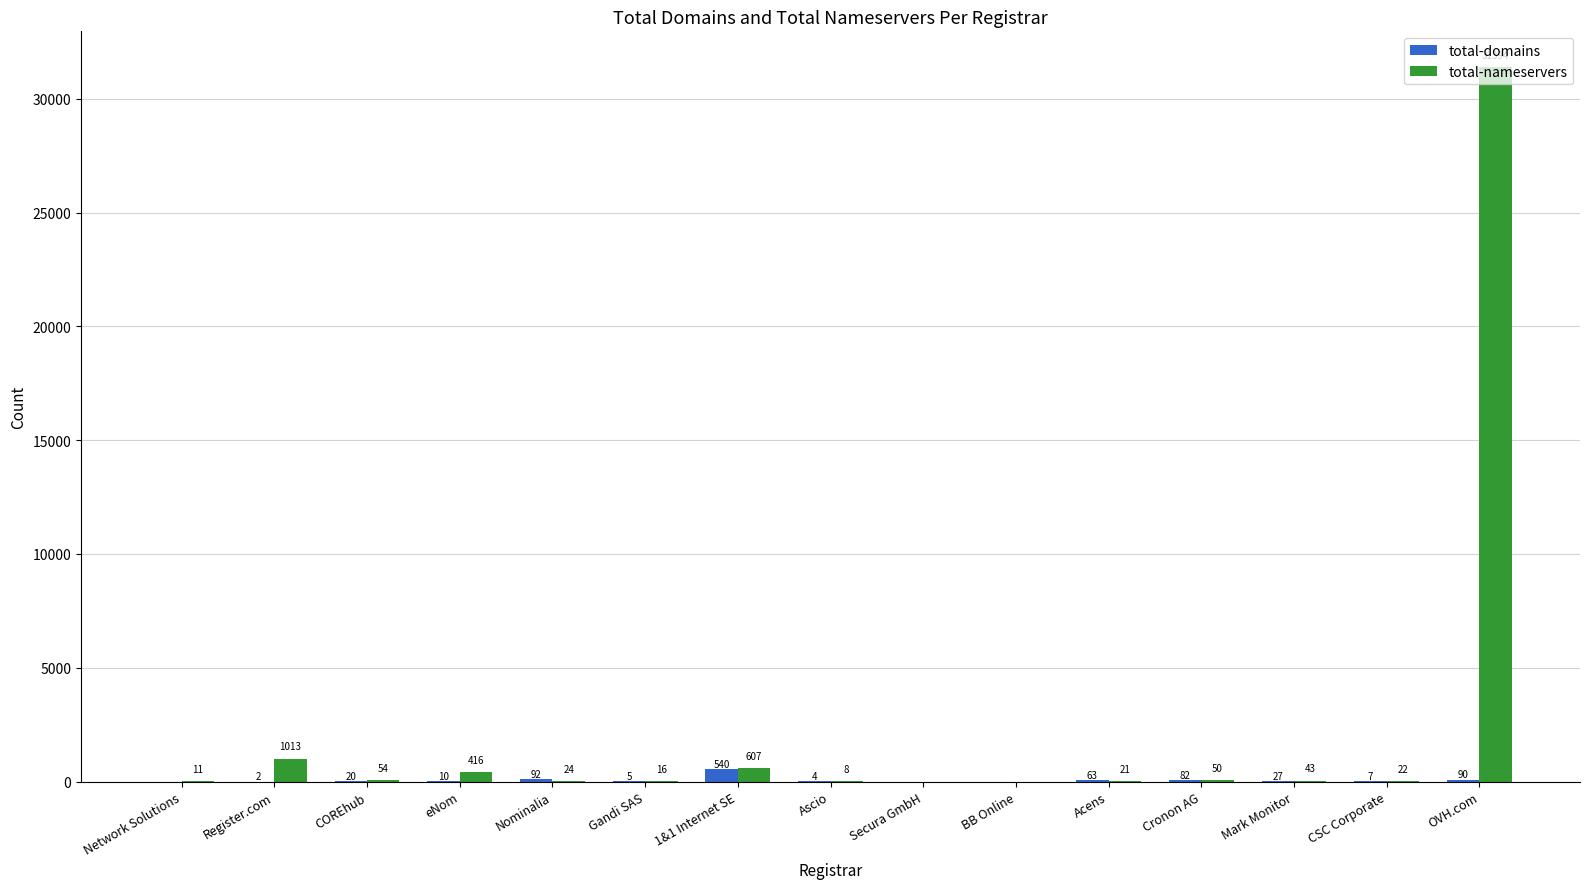

Where does the total-domains series first go above 10?

COREhub